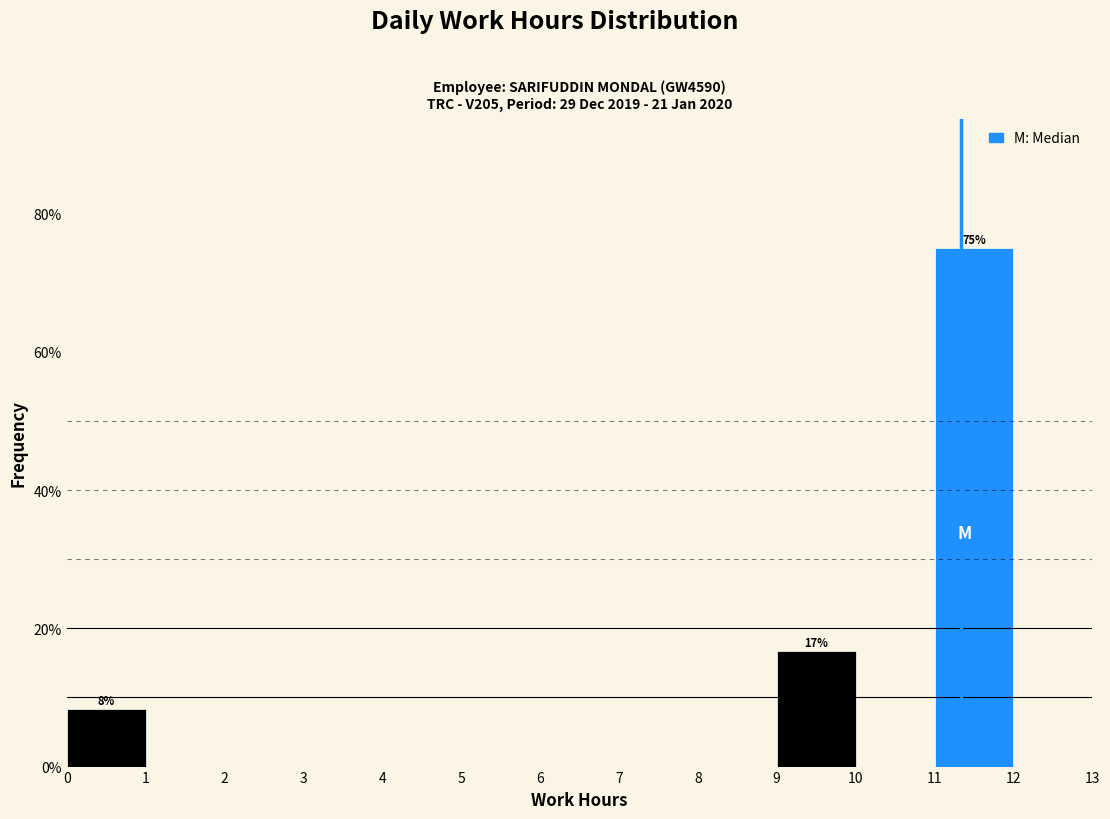

Over which range of the x-axis is the bar tallest?

11 to 12